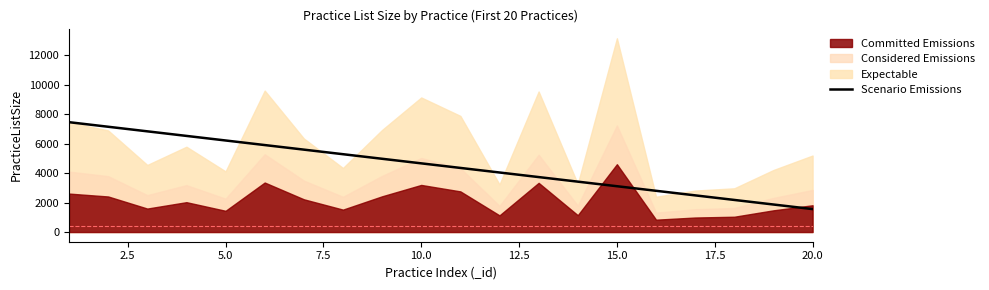

Count the number of categories in the chart.

20